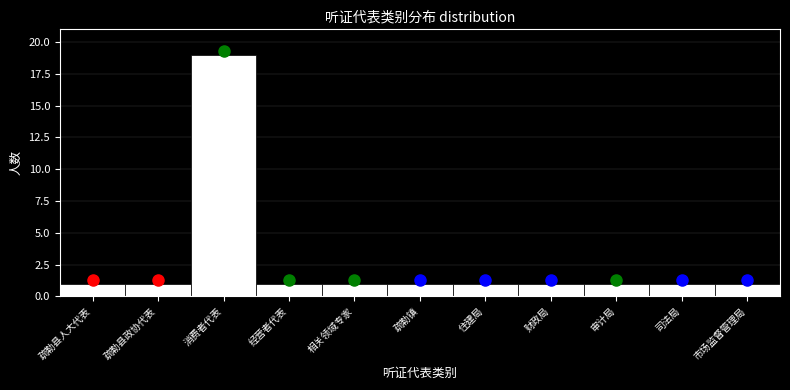

Reading left to right, what are all the values shown in this chart?

1	1	19	1	1	1	1	1	1	1	1